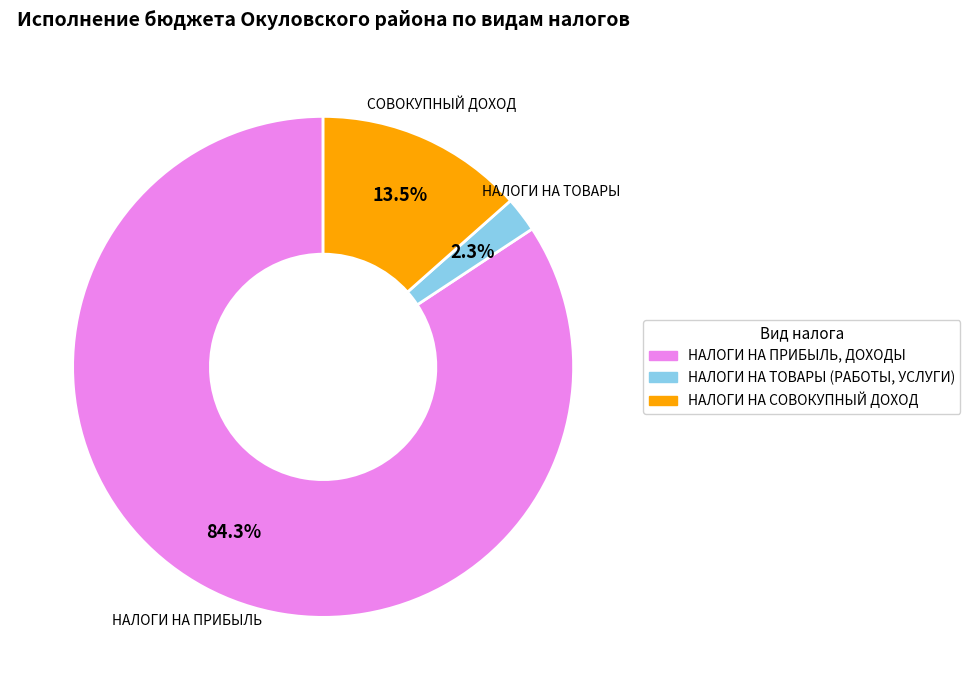

Rank the categories by value from highest to lowest.

НАЛОГИ НА ПРИБЫЛЬ, ДОХОДЫ, НАЛОГИ НА СОВОКУПНЫЙ ДОХОД, НАЛОГИ НА ТОВАРЫ (РАБОТЫ, УСЛУГИ)